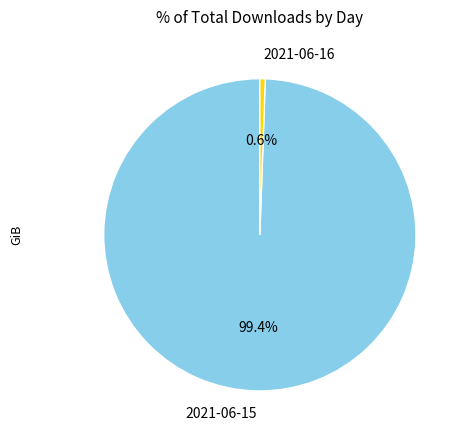

What percentage is the 2021-06-15 slice, to the nearest percent?

99%